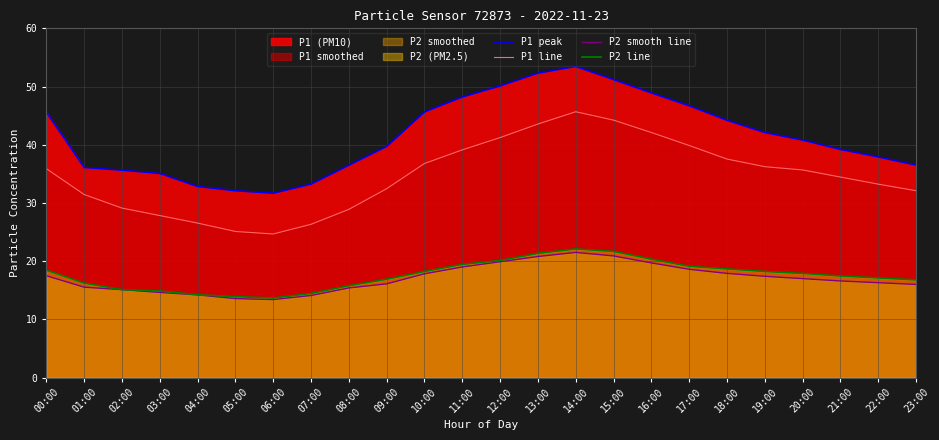

What is the difference between the highest and lowest values at 21:00?

22.6